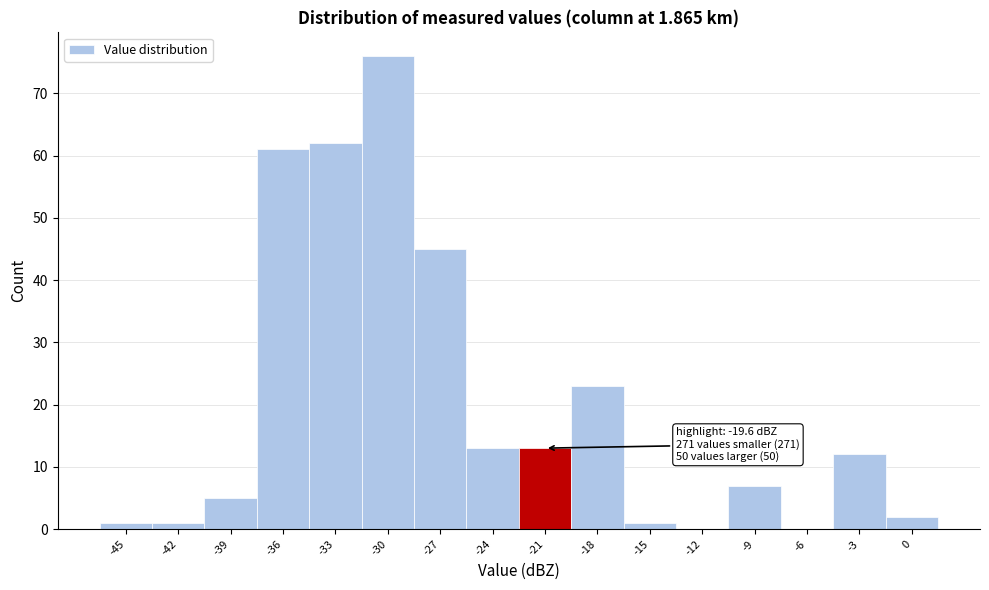

Reading left to right, transcribe all the data shown in this chart.

-45=1	-42=1	-39=5	-36=61	-33=62	-30=76	-27=45	-24=13	-21=13	-18=23	-15=1	-12=0	-9=7	-6=0	-3=12	0=2